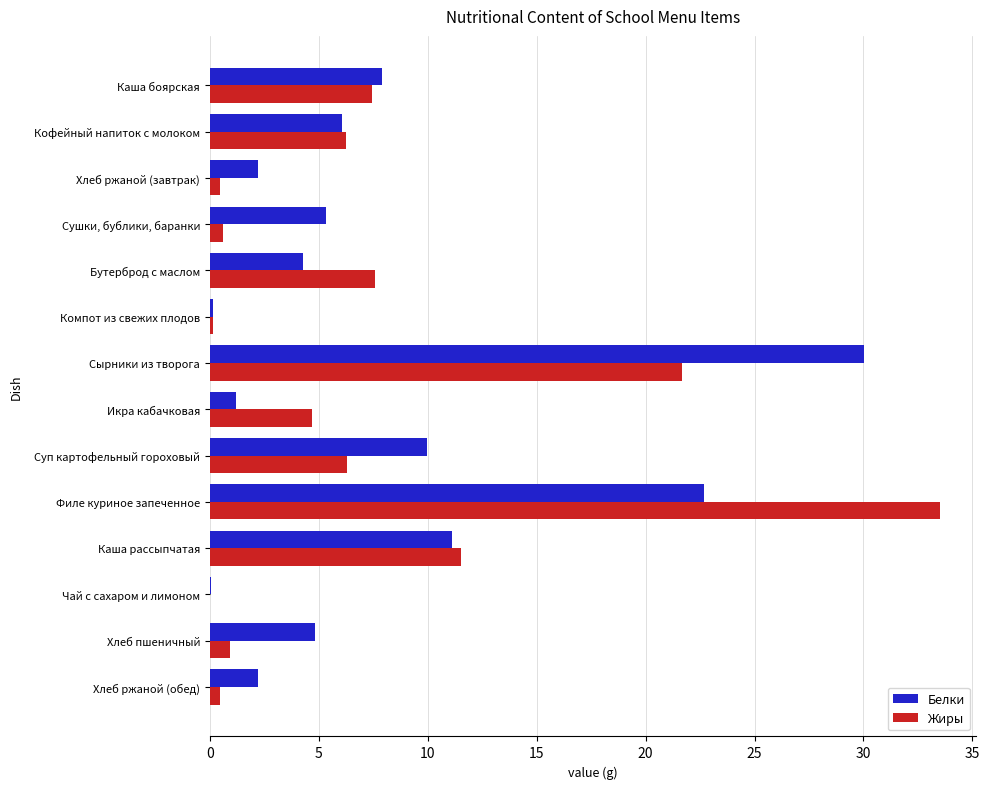

True or false: Белки has a value of 6.0 at Кофейный напиток с молоком.

True